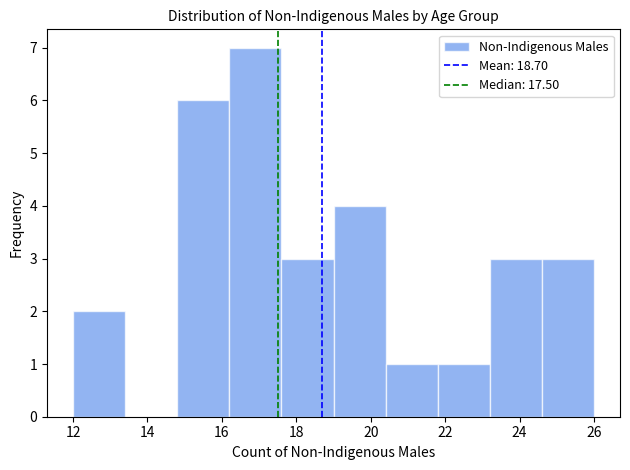

Which range on the x-axis has the tallest bar?

16.2 to 17.6